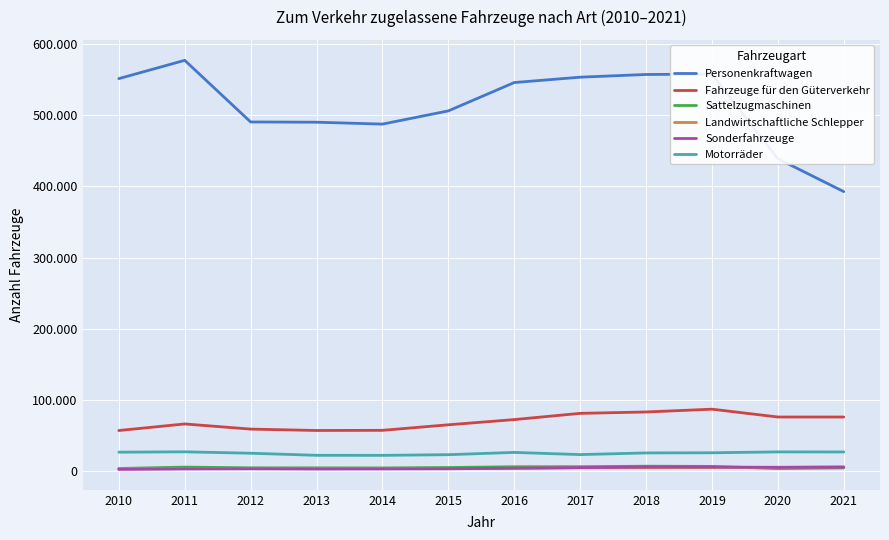

Reading left to right, extract all data points from this chart.

Personenkraftwagen: 551661	577382	490711	490369	487711	506284	546142	553692	557487	557970	439038	392769
Fahrzeuge für den Güterverkehr: 56793	66037	58803	56850	57057	64853	72173	80943	82864	86805	75810	75786
Sattelzugmaschinen: 3409	5355	4315	4261	4177	4781	5872	5904	6629	6341	3311	4278
Landwirtschaftliche Schlepper: 2860	3283	3377	3252	3588	3185	3689	4300	4470	4764	4990	5709
Sonderfahrzeuge: 2189	2780	3002	2682	2807	3011	3805	4678	5492	5418	5074	5287
Motorräder: 26343	26845	24864	21926	21872	22829	26015	22948	25281	25503	26727	26645